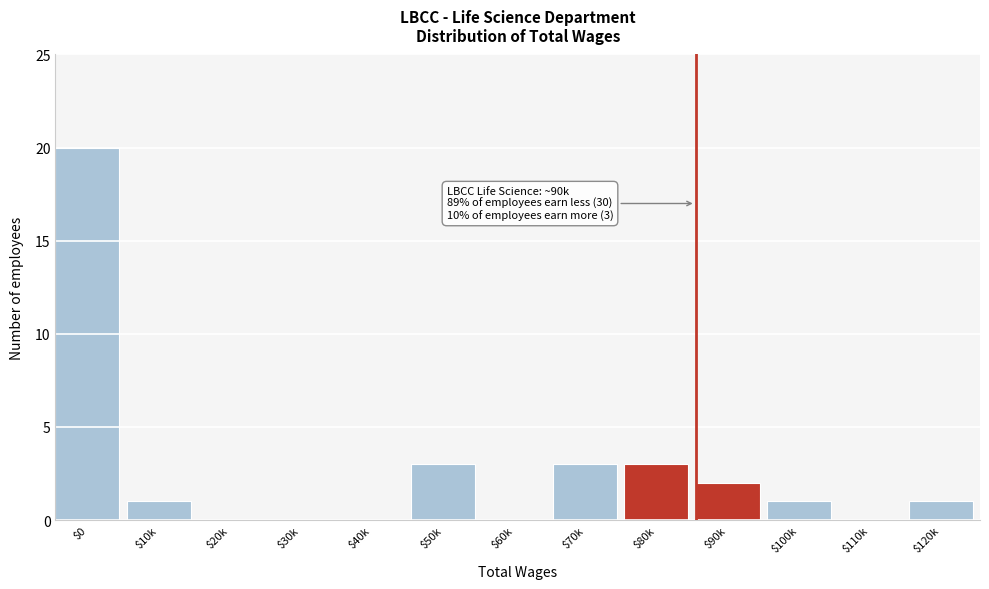

The value at $100k is 1. True or false?

True